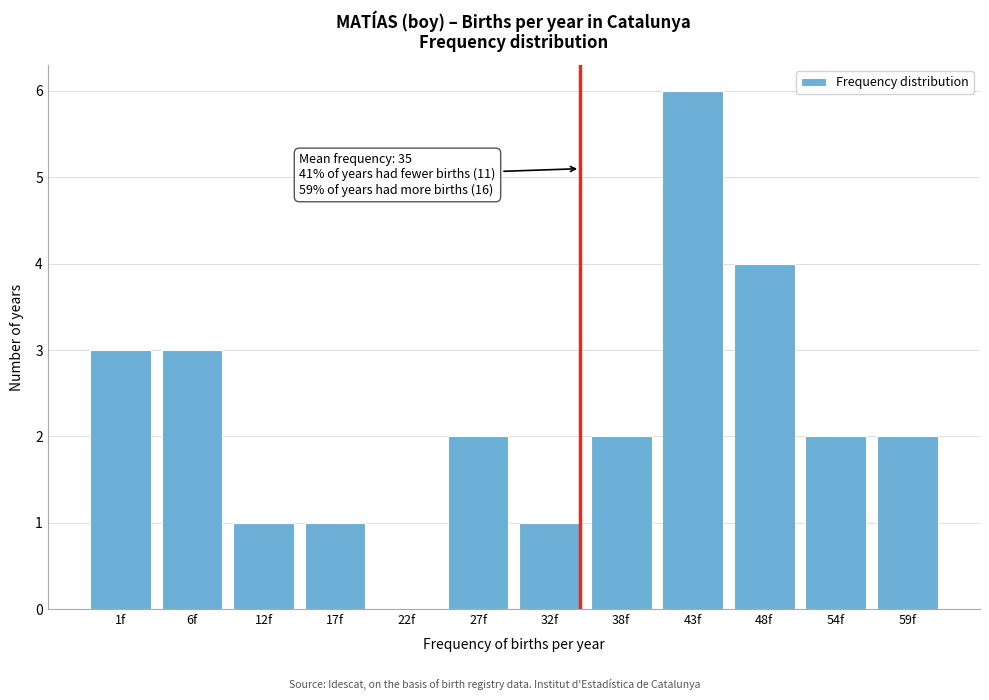

Reading left to right, extract all data points from this chart.

1f=3	6f=3	12f=1	17f=1	22f=0	27f=2	32f=1	38f=2	43f=6	48f=4	54f=2	59f=2